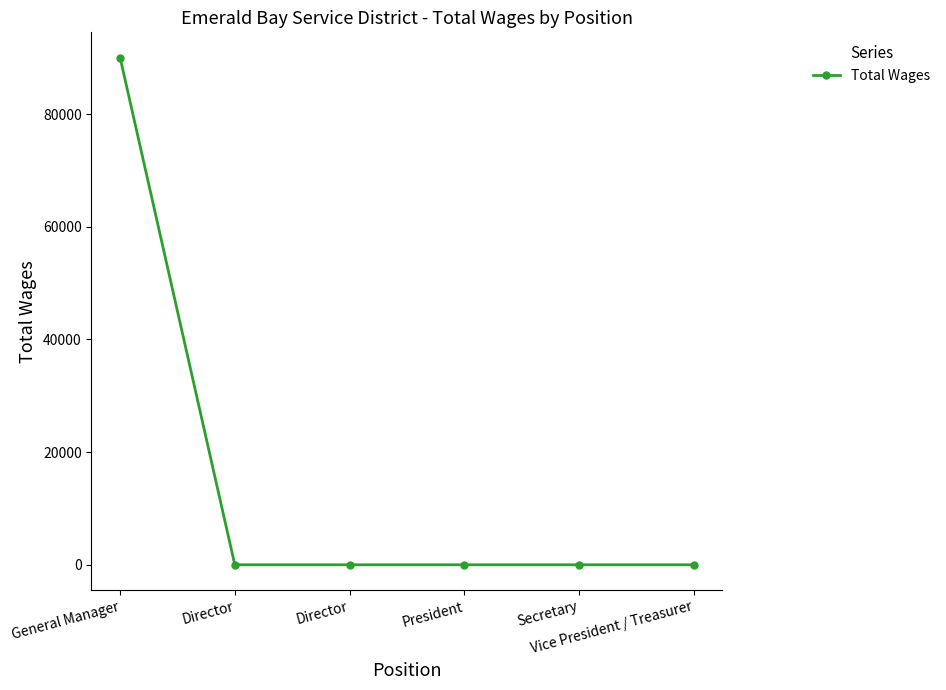

Reading left to right, what are all the values shown in this chart?

90000	0	0	0	0	0